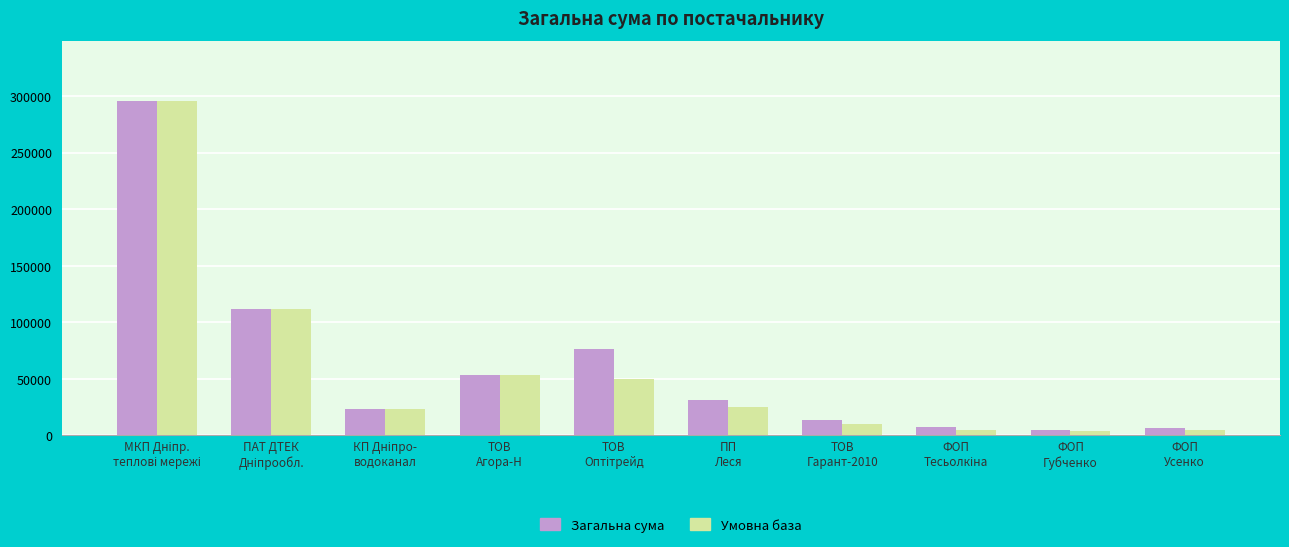

What is the maximum value shown in the chart?

295638.6